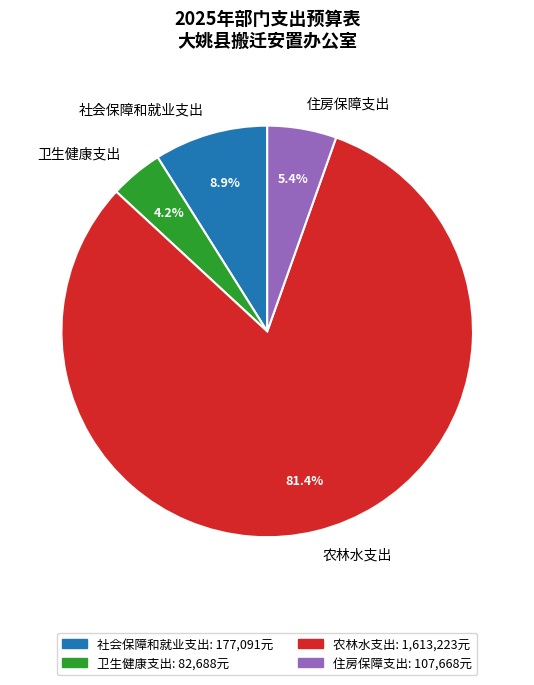

What percentage is NOT represented by 社会保障和就业支出?

91.1%